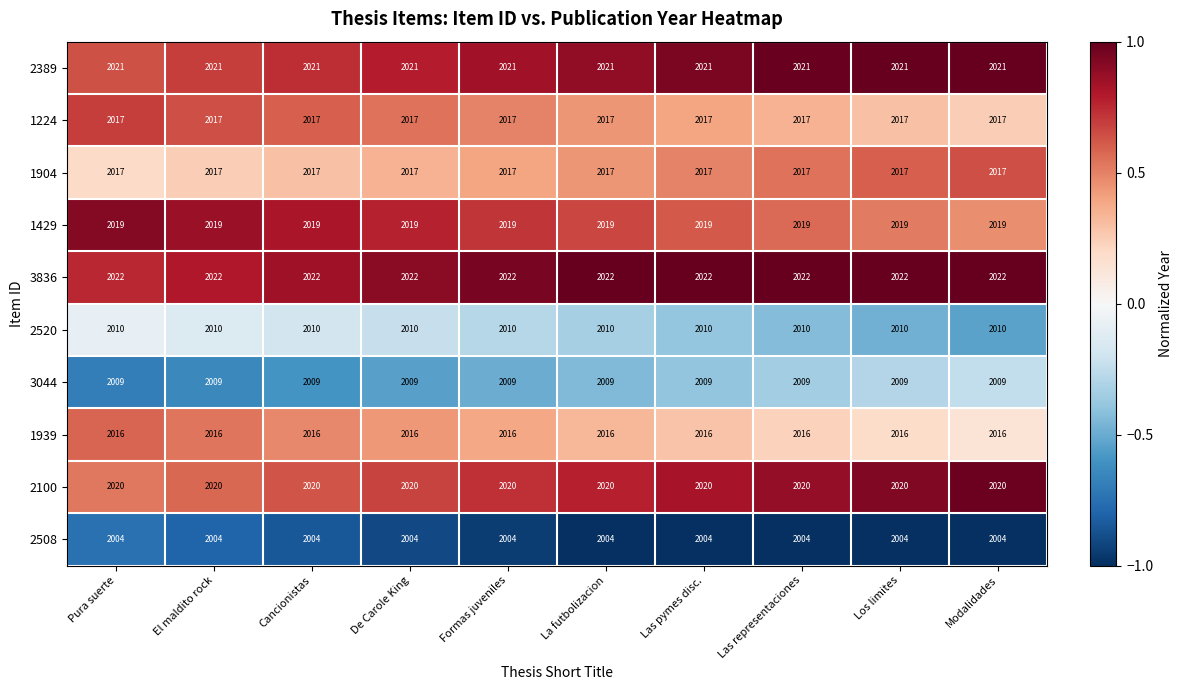

What is the difference between the highest and lowest values at El maldito rock?

18